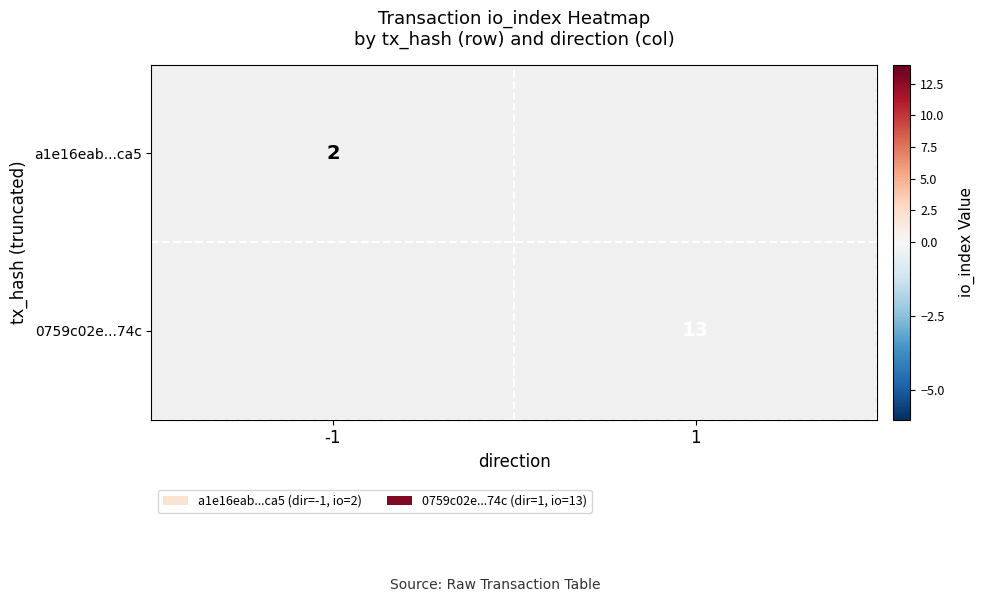

True or false: a1e16eab...ca5 has a value of 3 at -1.

False